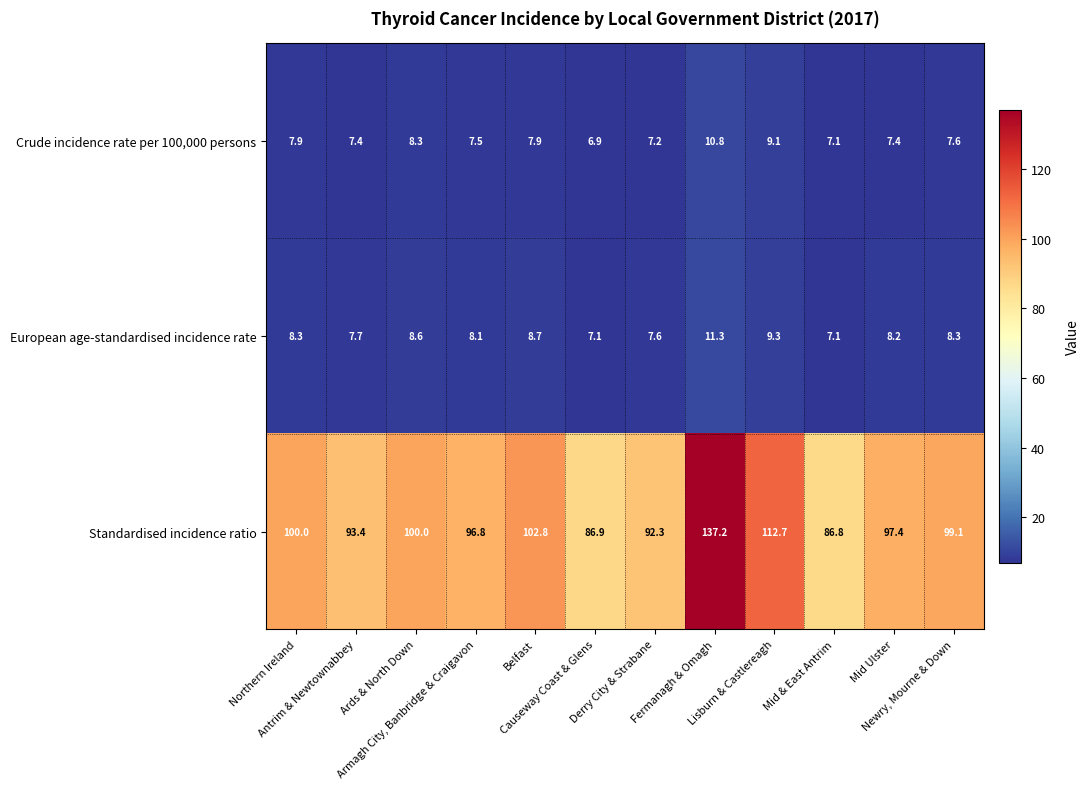

Which series has the largest total across all categories?

Standardised incidence ratio